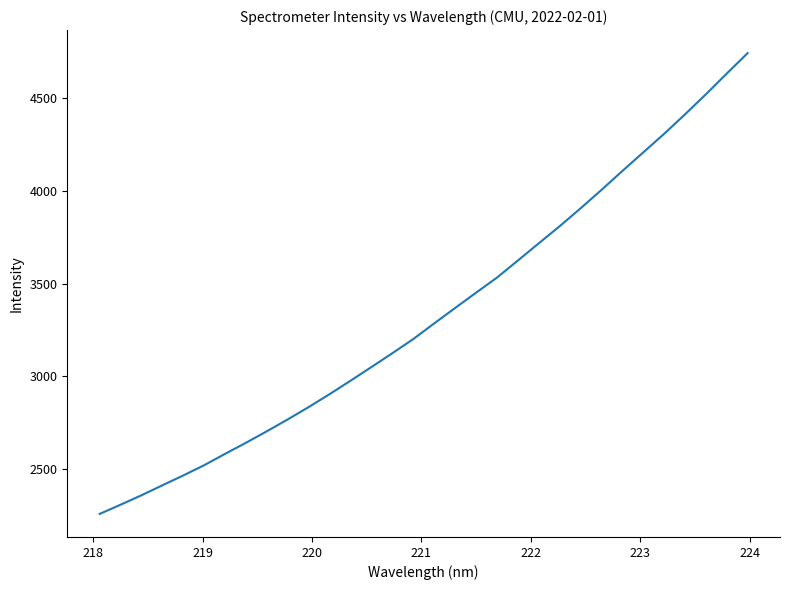

What is the smallest value displayed?

2259.0